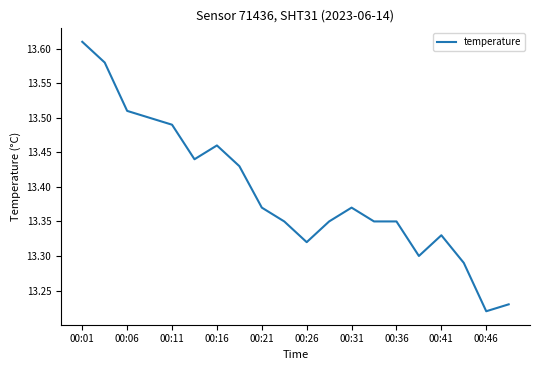

What is the sum of all values?

267.9